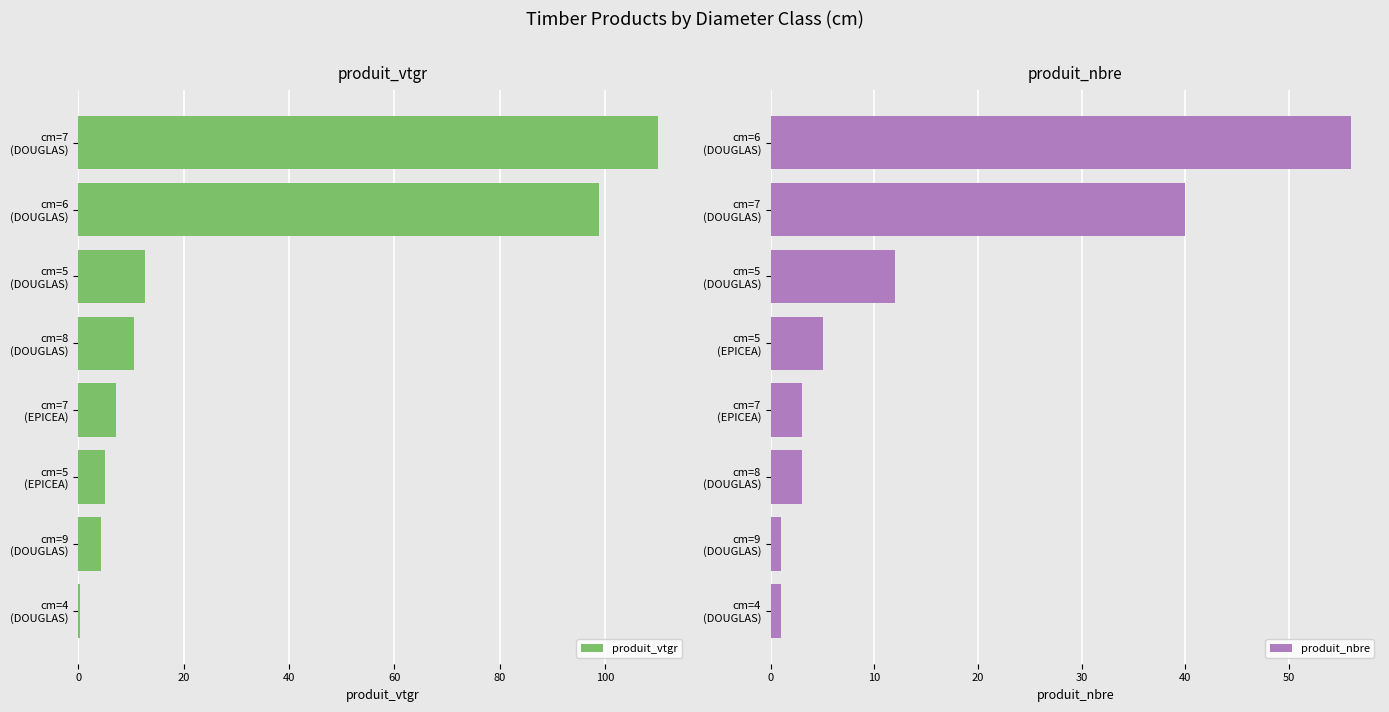

Rank the series by their maximum value, from highest to lowest.

produit_vtgr, produit_nbre